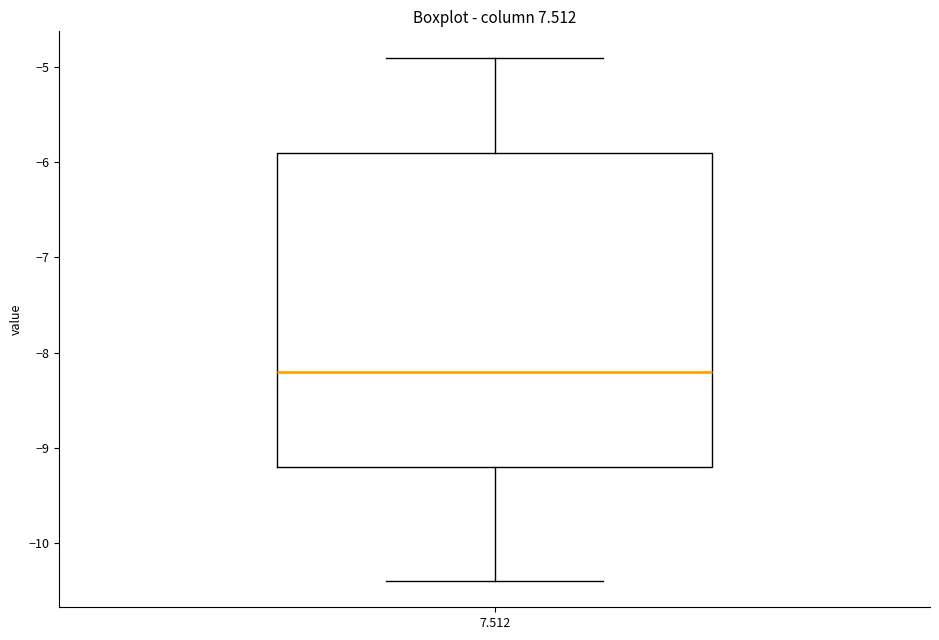

Read this box plot against the y-axis: the position of the median line, the range covered by the box, and the ends of both whiskers. The values are not printed on the chart, so give them approximately, as read against the axis.

median -8.2, box -9.2 to -5.9, whiskers -10.4 to -4.9